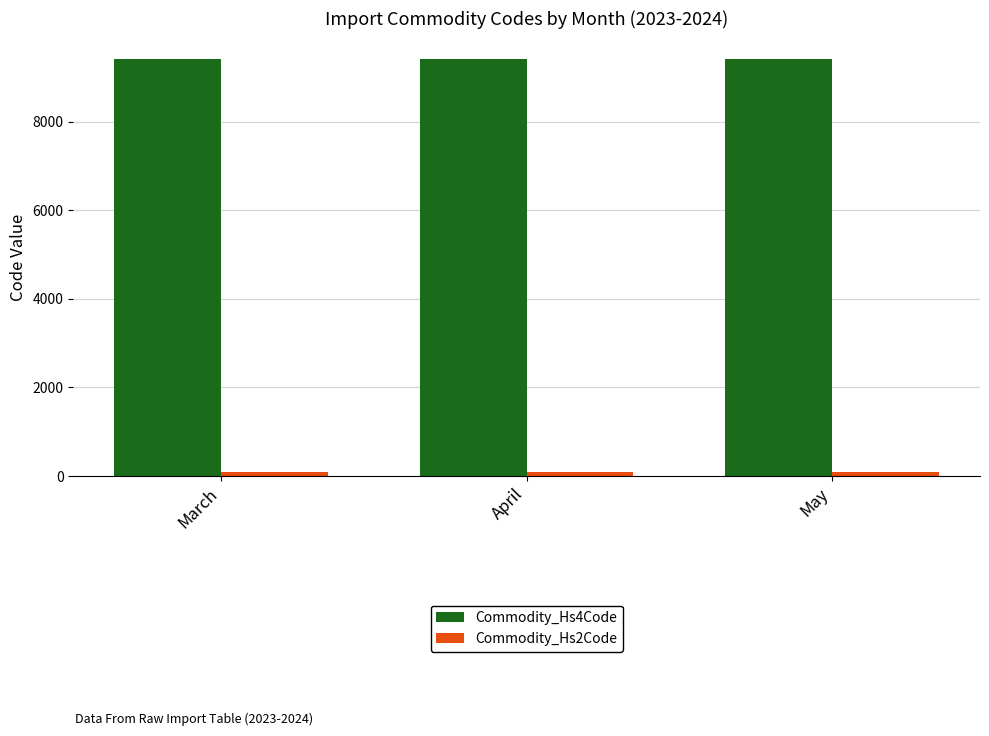

At how many categories does at least one series exceed 8207?

3